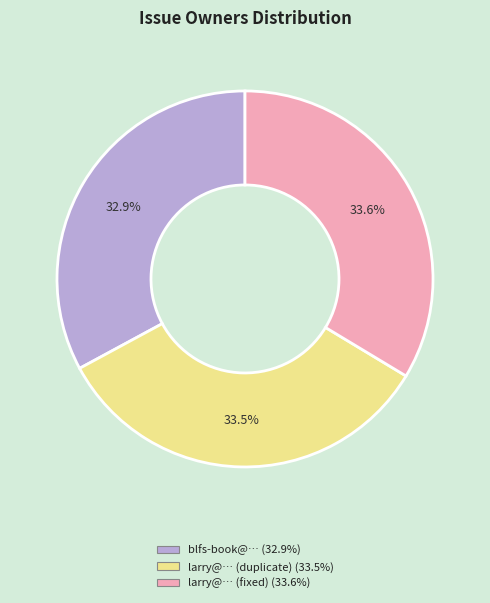

To the nearest percent, what portion does larry@… (fixed) represent?

34%